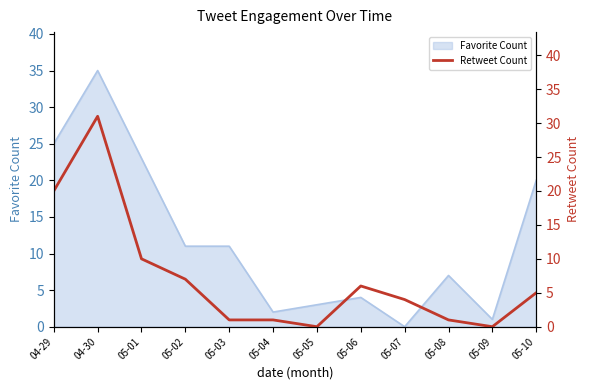

What is the highest value of the Favorite Count series?

35